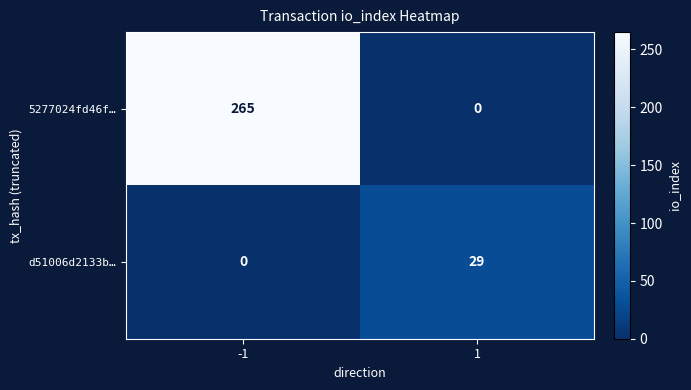

What is the greatest value displayed?

265